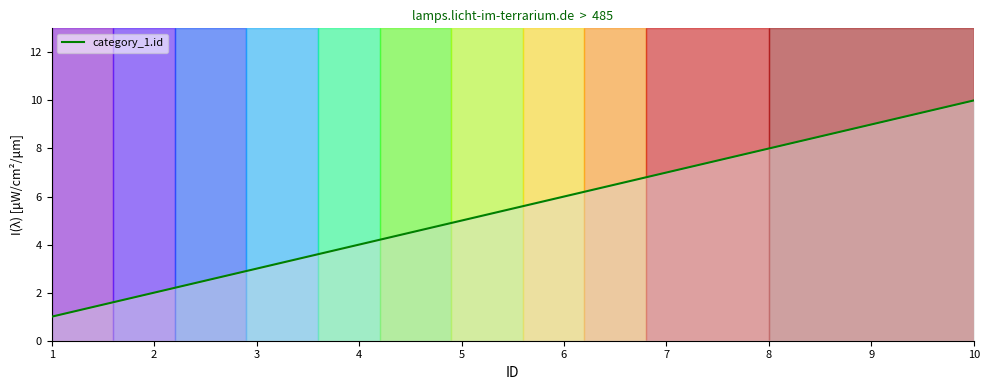

Between 5 and 10, which is larger?

10